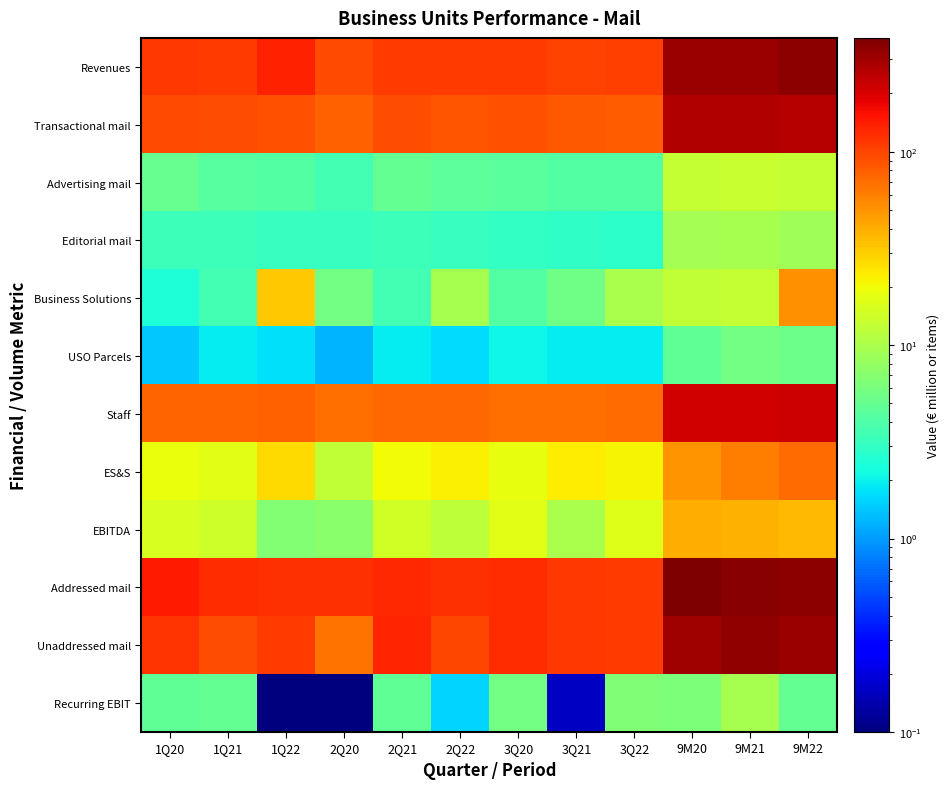

At which category is the sum across all series the highest?

9M22